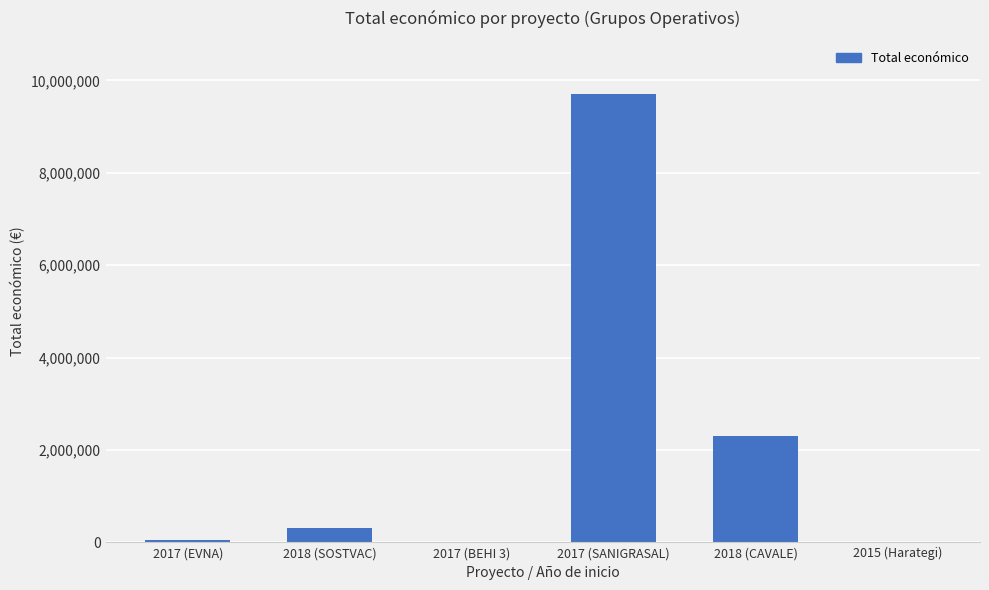

The value at 2018 (CAVALE) is 2310026. True or false?

True